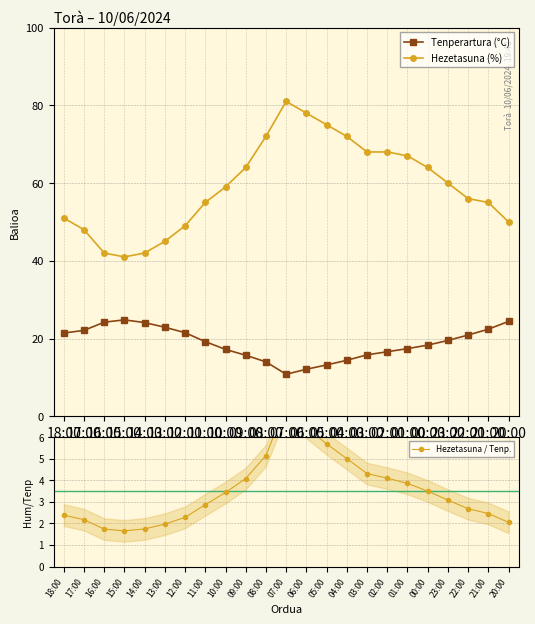

What is the sum of the Tenperartura (°C) values at 01:00 and 09:00?

33.1